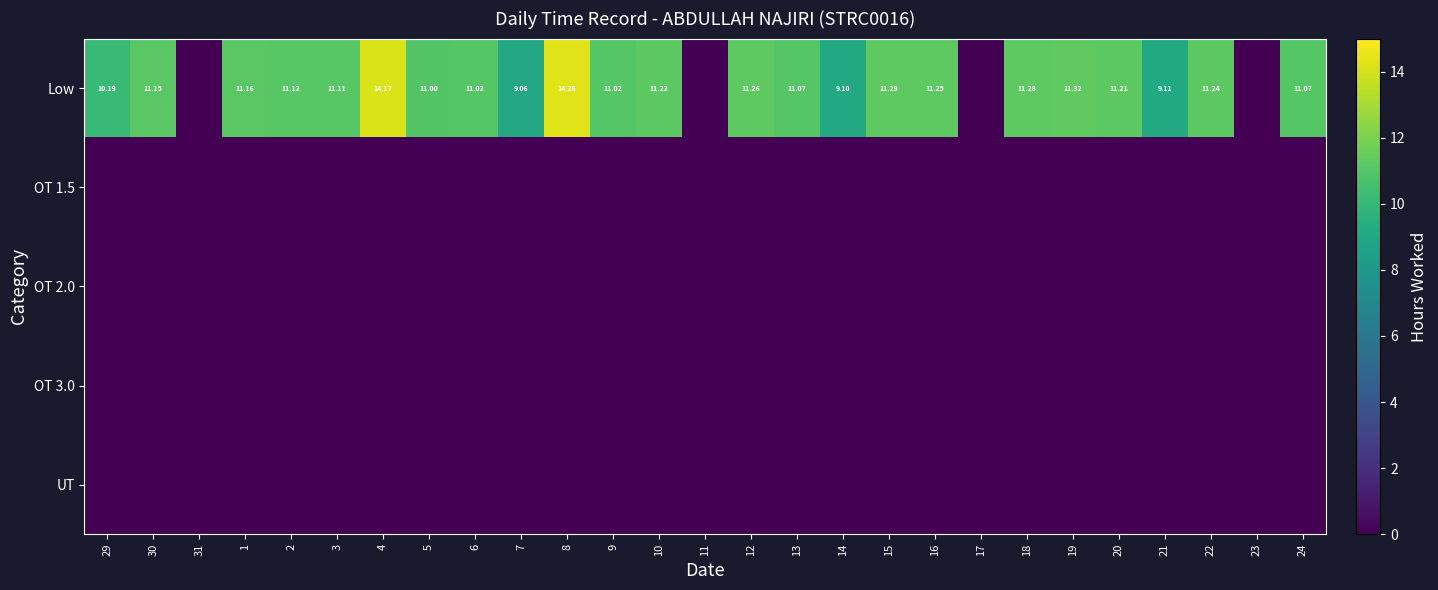

How many distinct data groups are displayed?

5